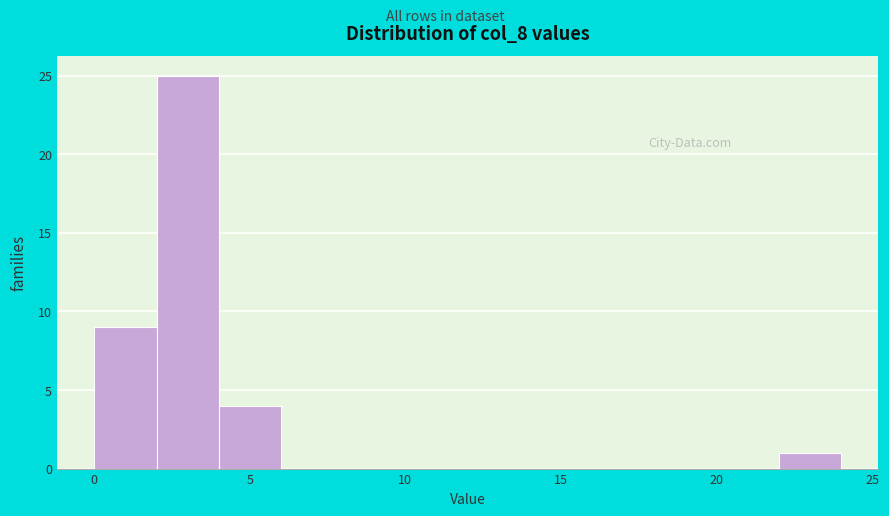

How tall is the bar that spans 2 to 4 on the x-axis? The values are not printed on the chart, so give them approximately, as read against the axis.

25